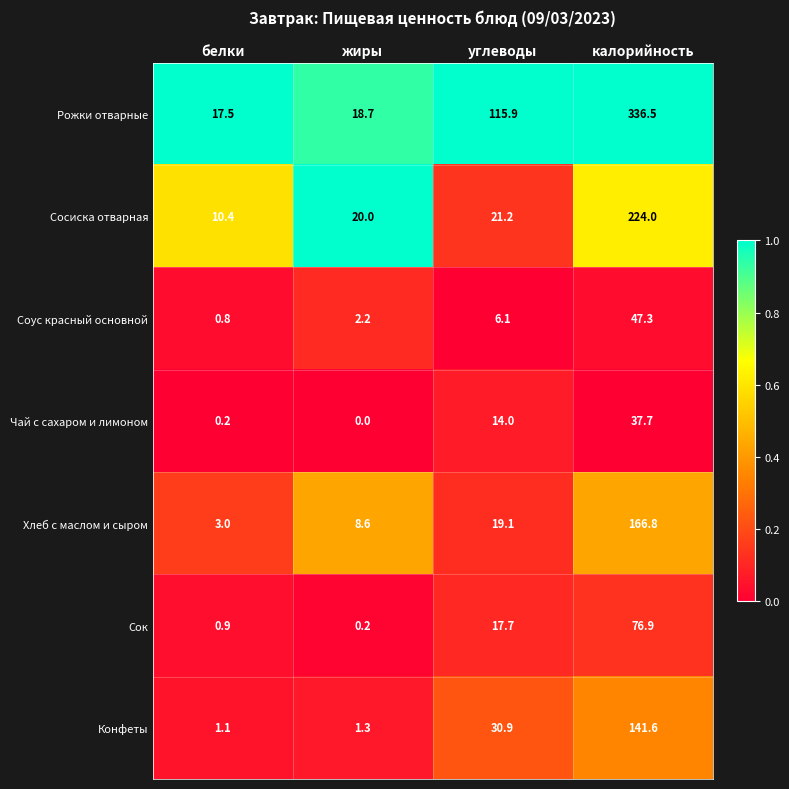

What is the difference between the maximum and minimum values in the Хлеб с маслом и сыром series?

163.8